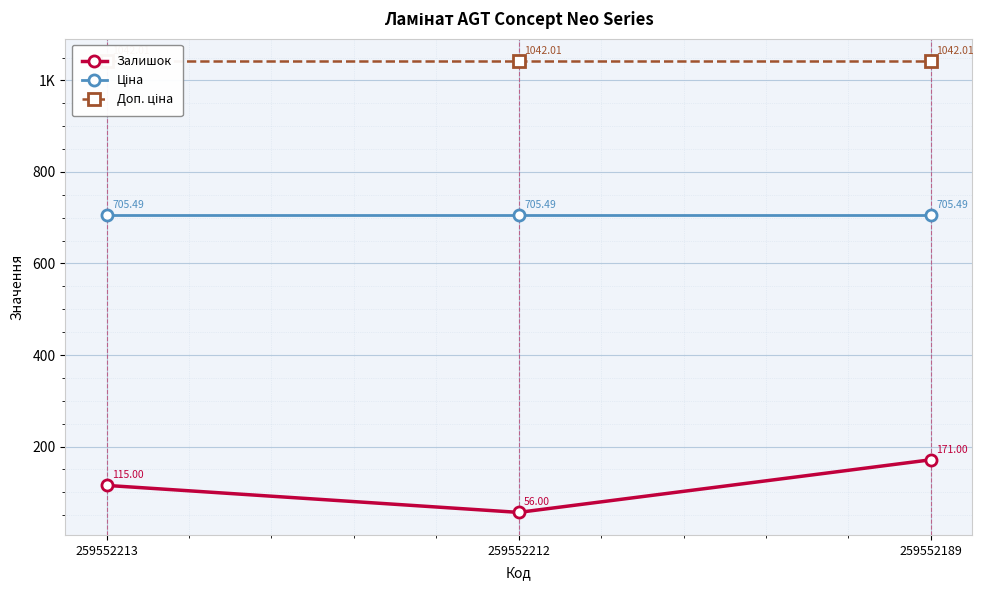

At which label does Залишок reach its peak?

259552189